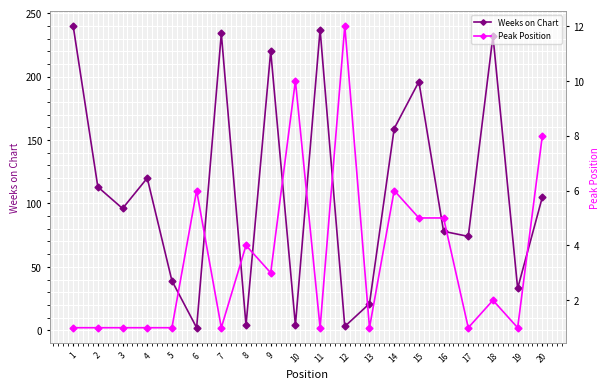

Reading right to left, extract all data points from this chart.

Weeks on Chart: 105	33	232	74	78	196	159	21	3	237	4	220	4	234	2	39	120	96	113	240
Peak Position: 8	1	2	1	5	5	6	1	12	1	10	3	4	1	6	1	1	1	1	1